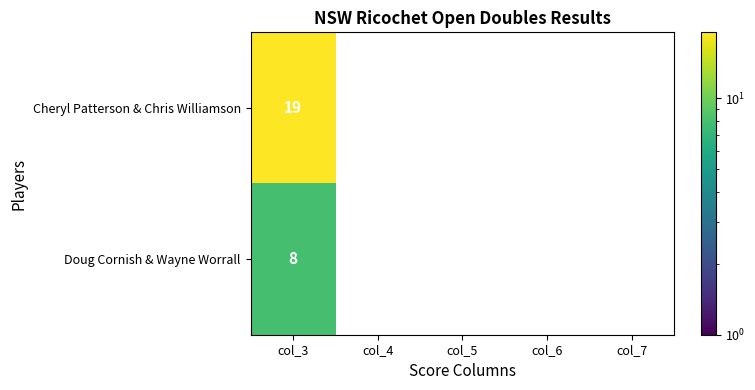

Which series has the widest spread of values?

Cheryl Patterson & Chris Williamson